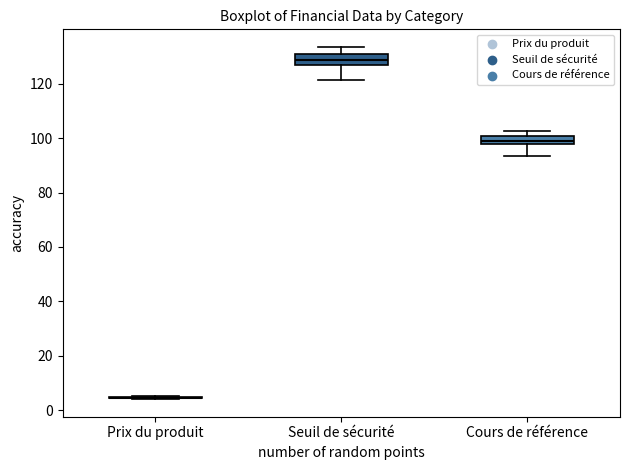

Where is the lower edge of the box for Seuil de sécurité on the y-axis? The values are not printed on the chart, so give them approximately, as read against the axis.

128